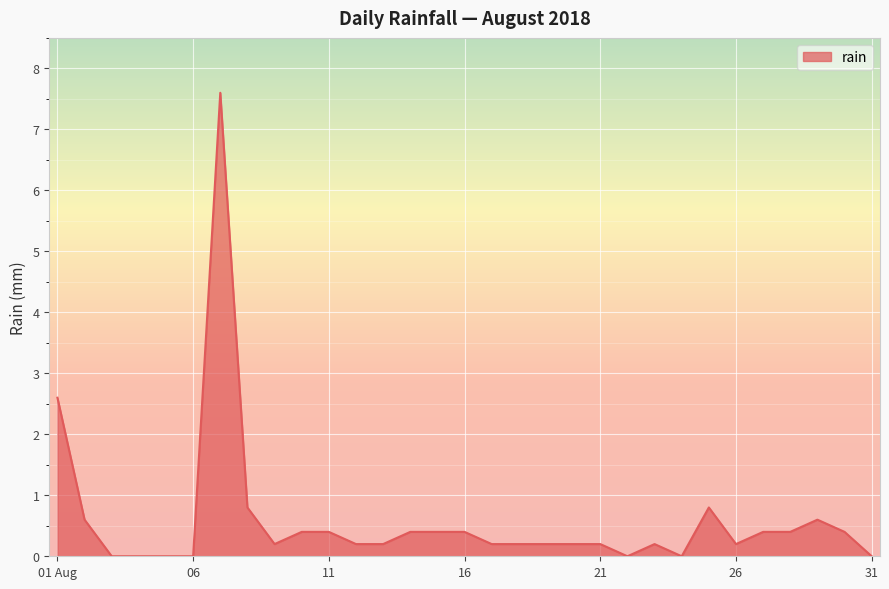

What is the greatest value displayed?

7.6